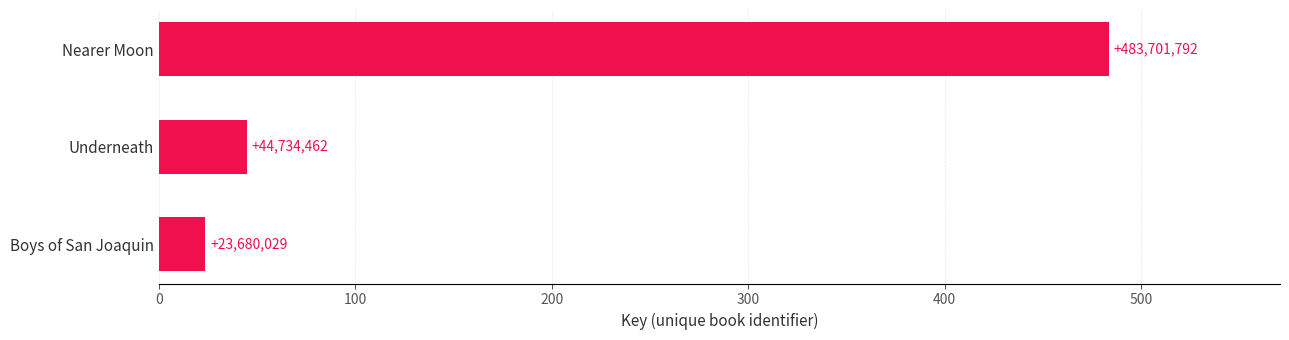

Are the bars horizontal?

Yes